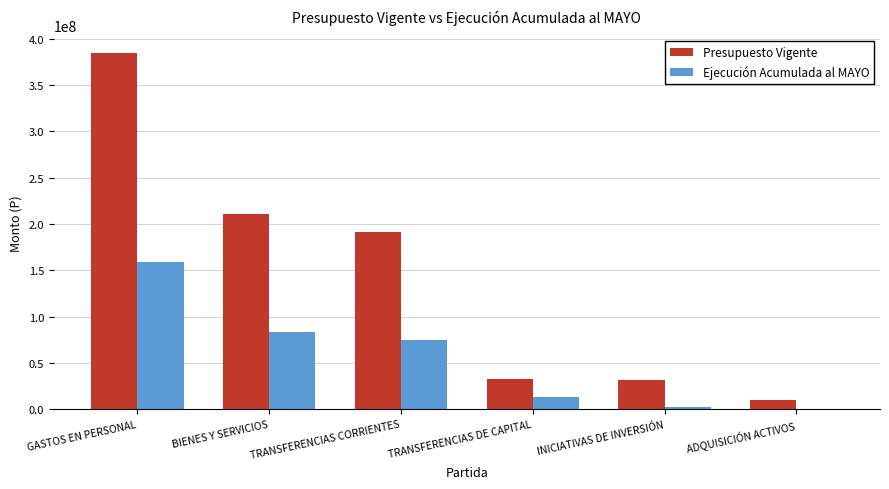

What is the sum of all Ejecución Acumulada al MAYO values?

333885473